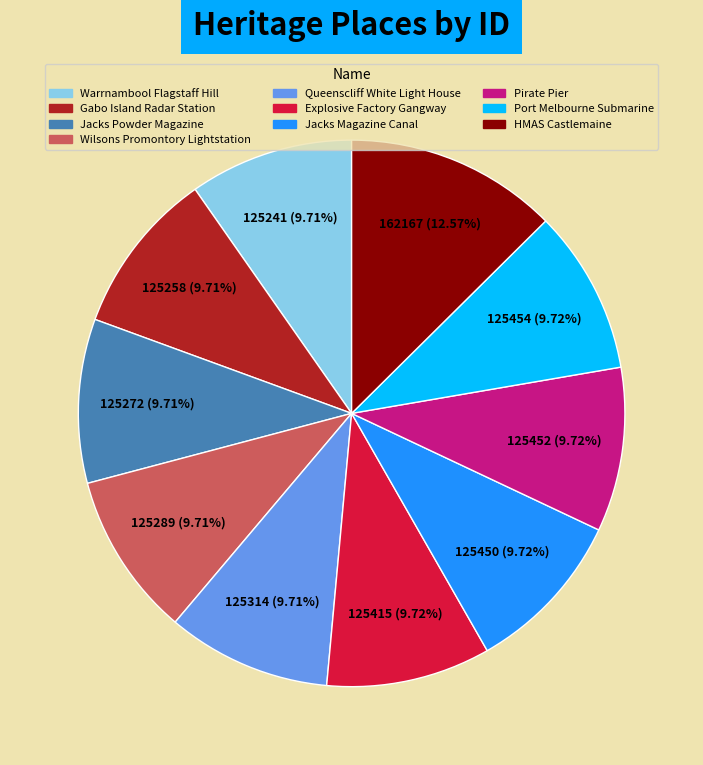

Is there a majority slice in this chart?

No